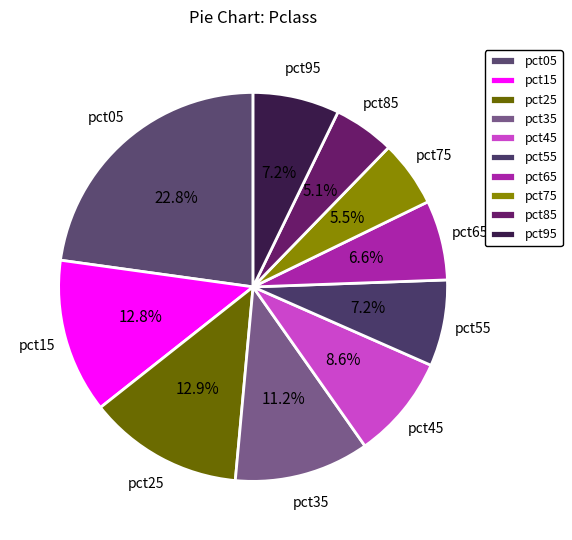

To the nearest percent, what is the combined percentage of pct55 and pct25?

20%